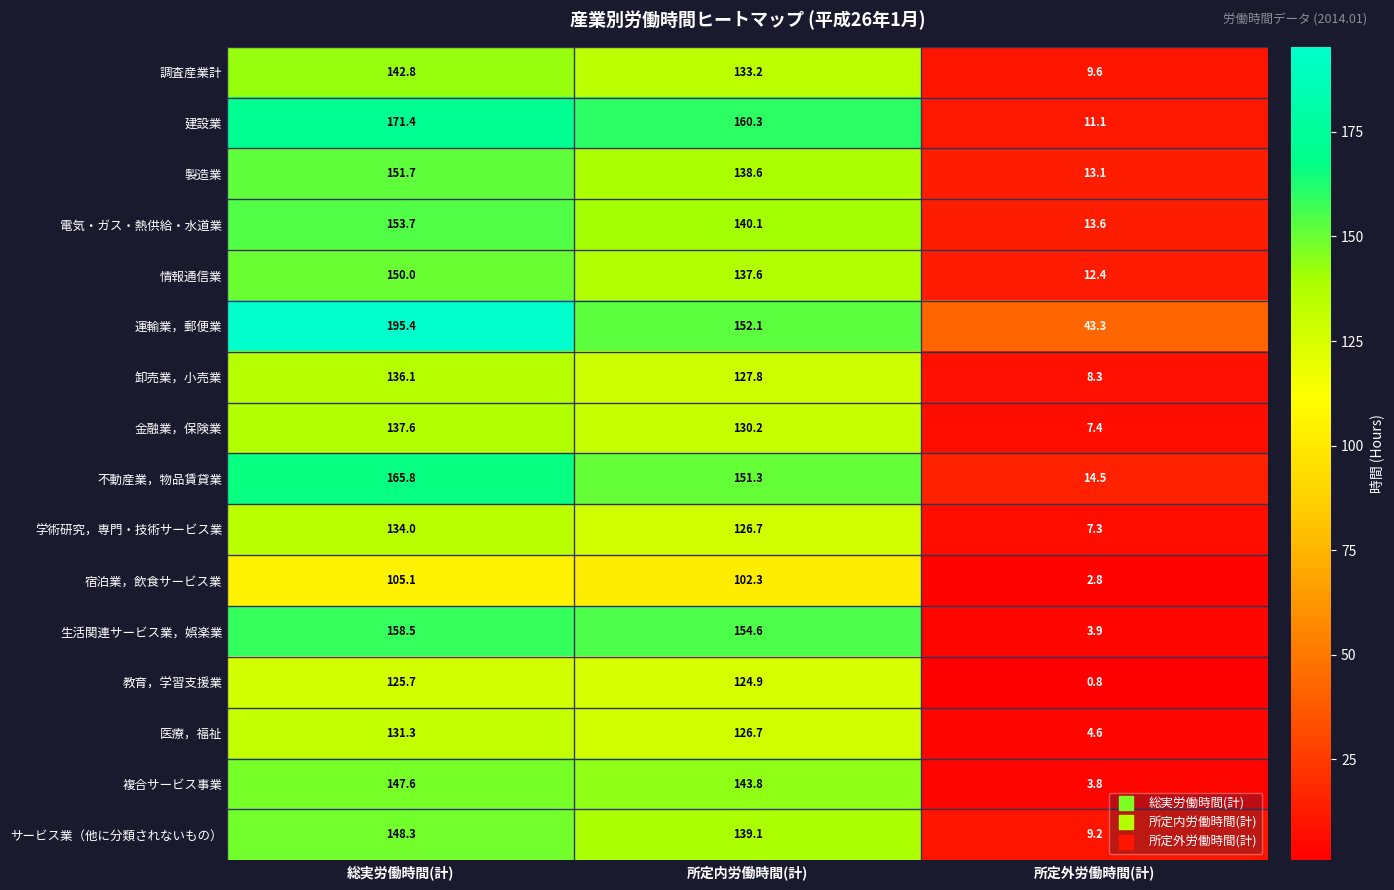

Rank the series at 総実労働時間(計) from lowest to highest value.

宿泊業，飲食サービス業, 教育，学習支援業, 医療，福祉, 学術研究，専門・技術サービス業, 卸売業，小売業, 金融業，保険業, 調査産業計, 複合サービス事業, サービス業（他に分類されないもの）, 情報通信業, 製造業, 電気・ガス・熱供給・水道業, 生活関連サービス業，娯楽業, 不動産業，物品賃貸業, 建設業, 運輸業，郵便業